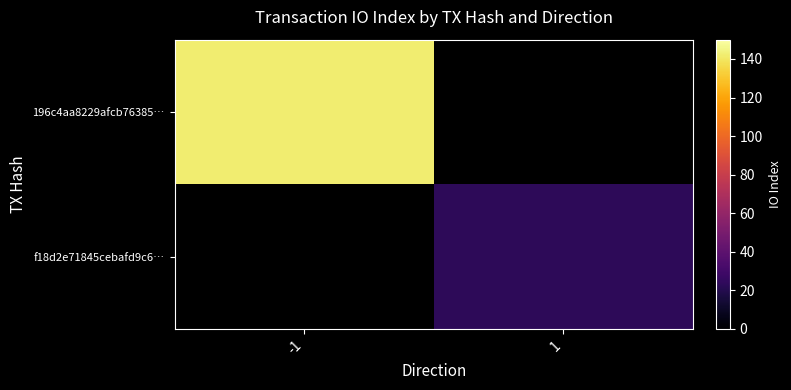

What is the smallest value displayed?

23.0